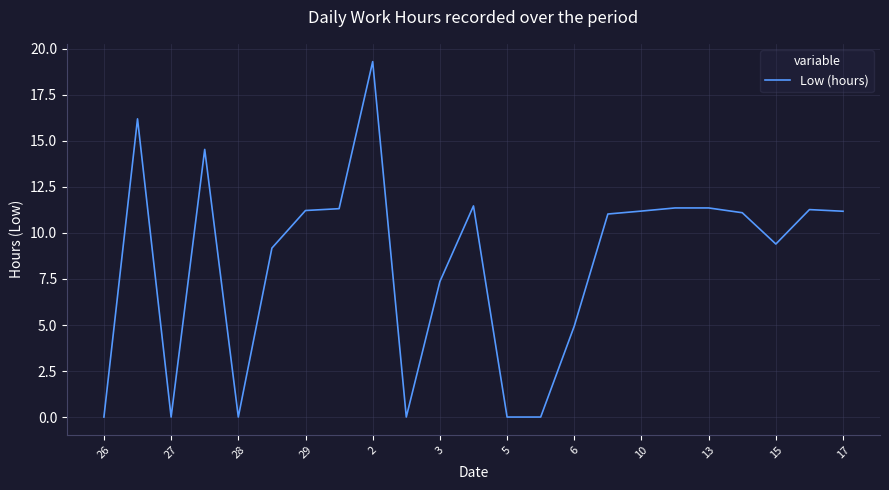

What is the difference between the maximum and minimum values?

19.3